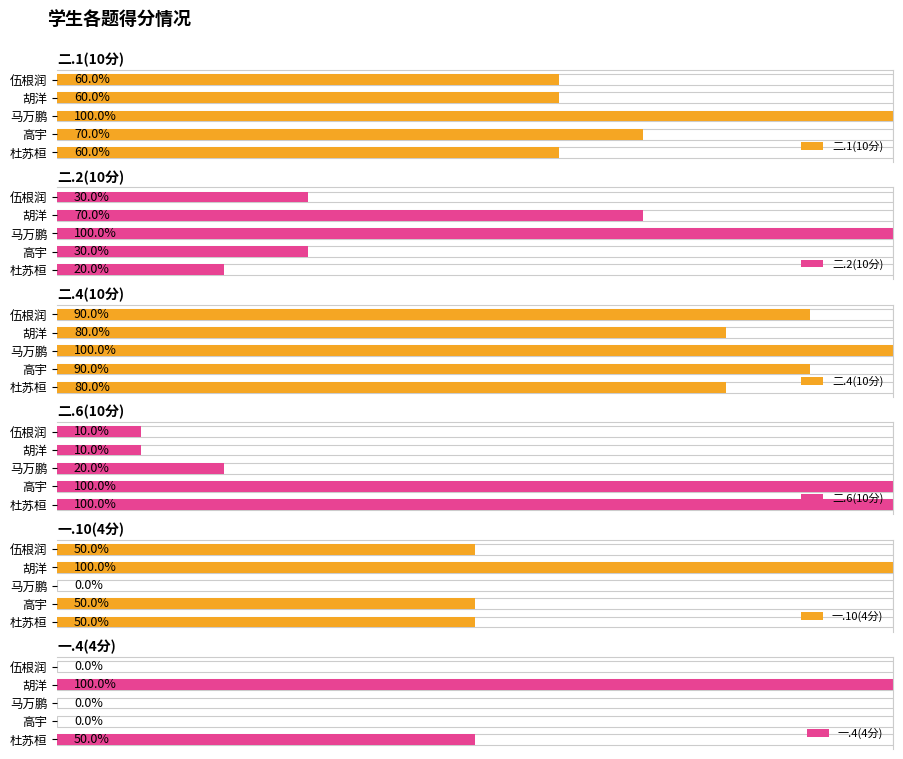

Which series has the widest spread of values?

二.6(10分)